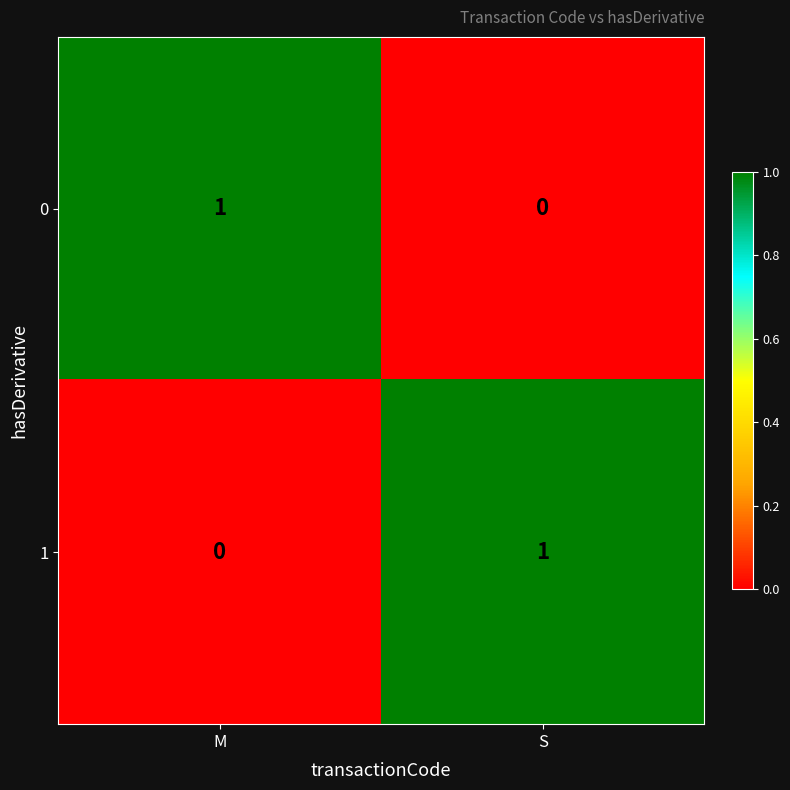

List the labels in order of 1 value, largest first.

S, M